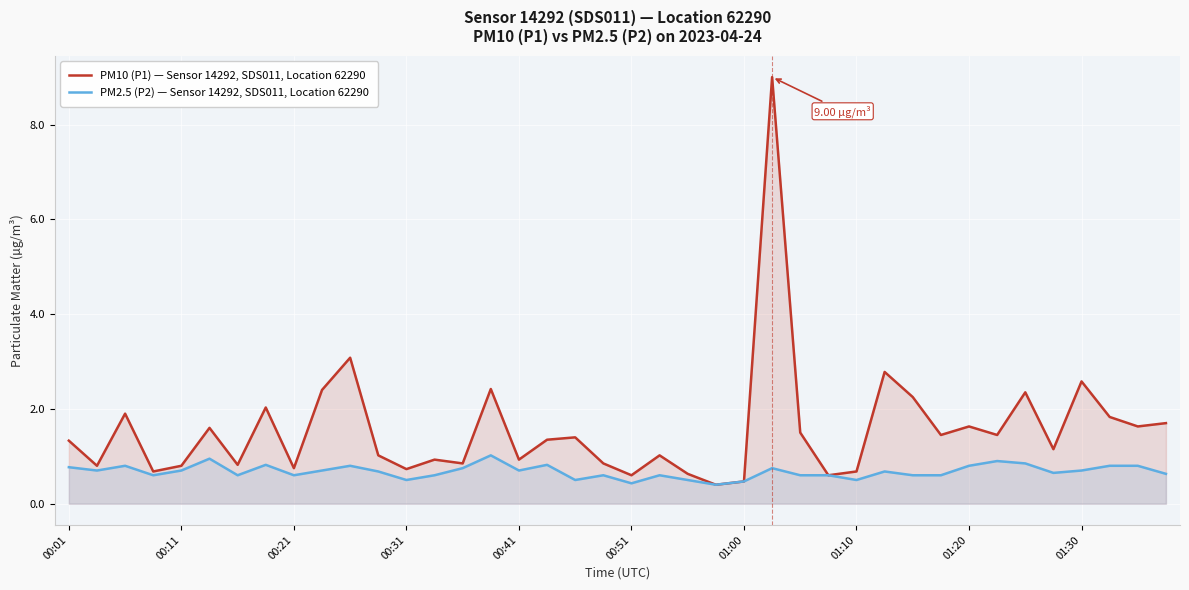

Rank the series by their average value, from highest to lowest.

PM10 (P1) — Sensor 14292, SDS011, Location 62290, PM2.5 (P2) — Sensor 14292, SDS011, Location 62290